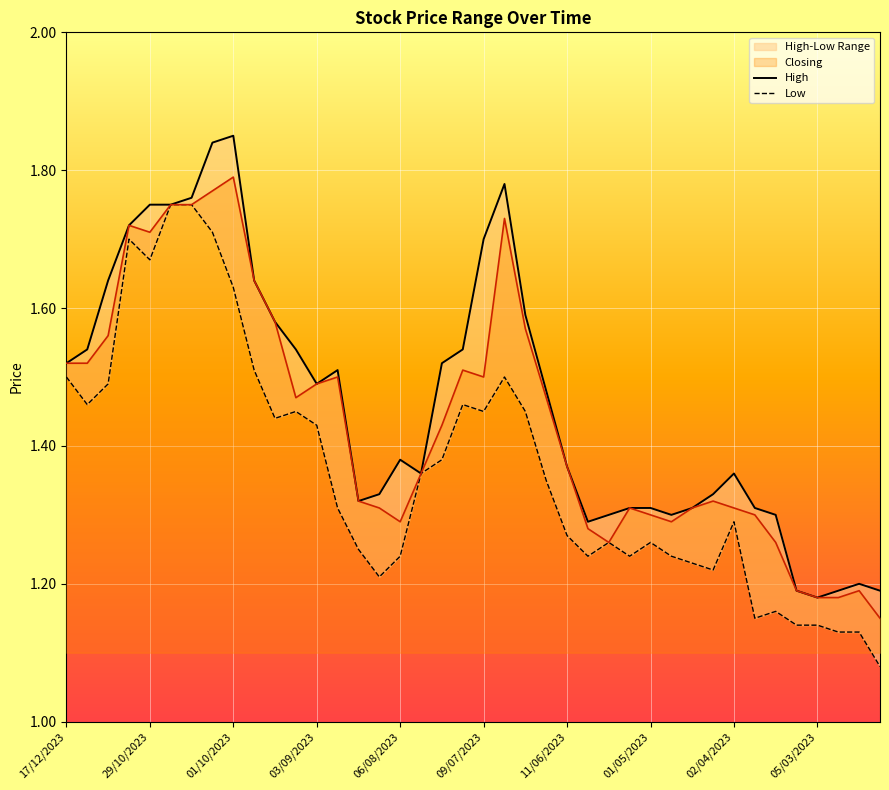

How many Low values are between 1 and 2?

40